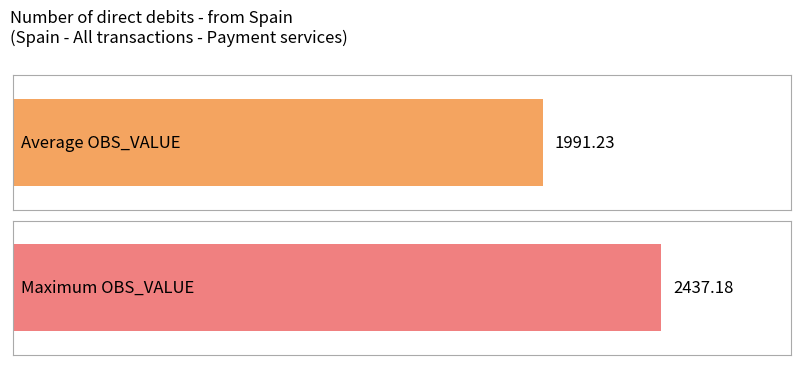

What is the difference between the maximum and minimum values?

1282.9